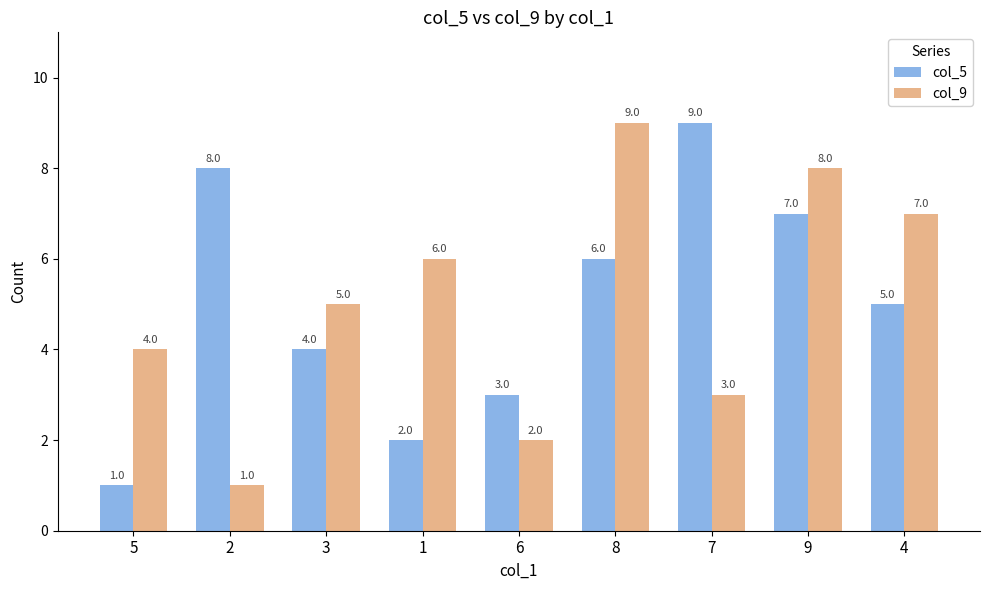

Is it true that col_9 equals 2 at 3?

False